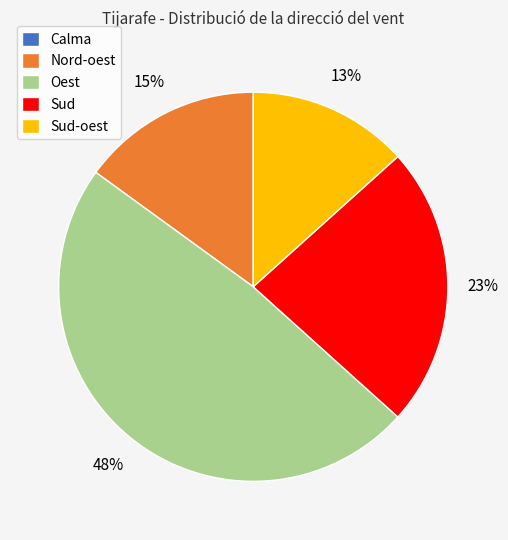

Is there any slice that represents more than half of the pie?

No